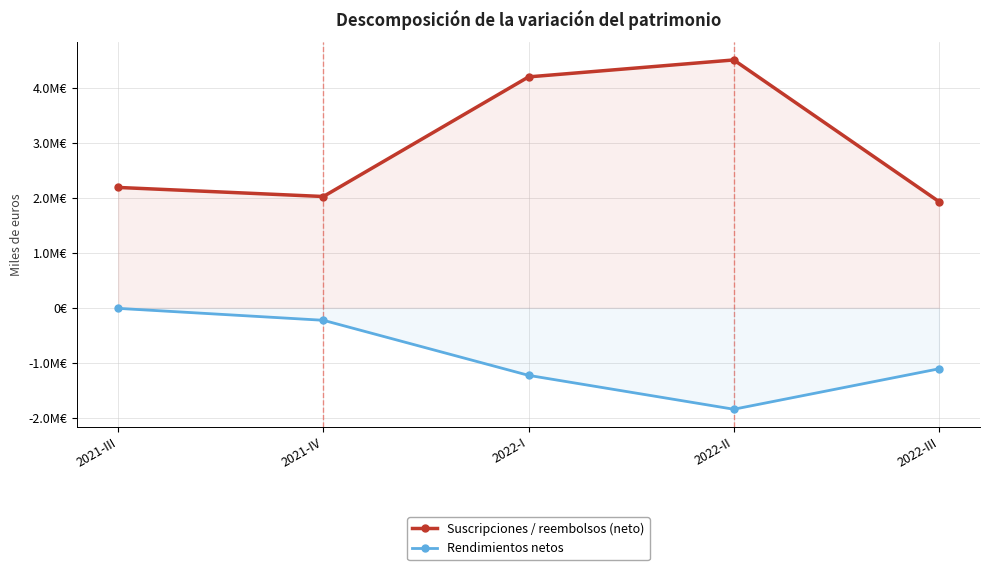

Reading left to right, list all the values displayed in this chart.

Suscripciones / reembolsos (neto): 2192566	2027421	4205896	4514333	1934955
Rendimientos netos: -9580	-226573	-1229505	-1846462	-1110039